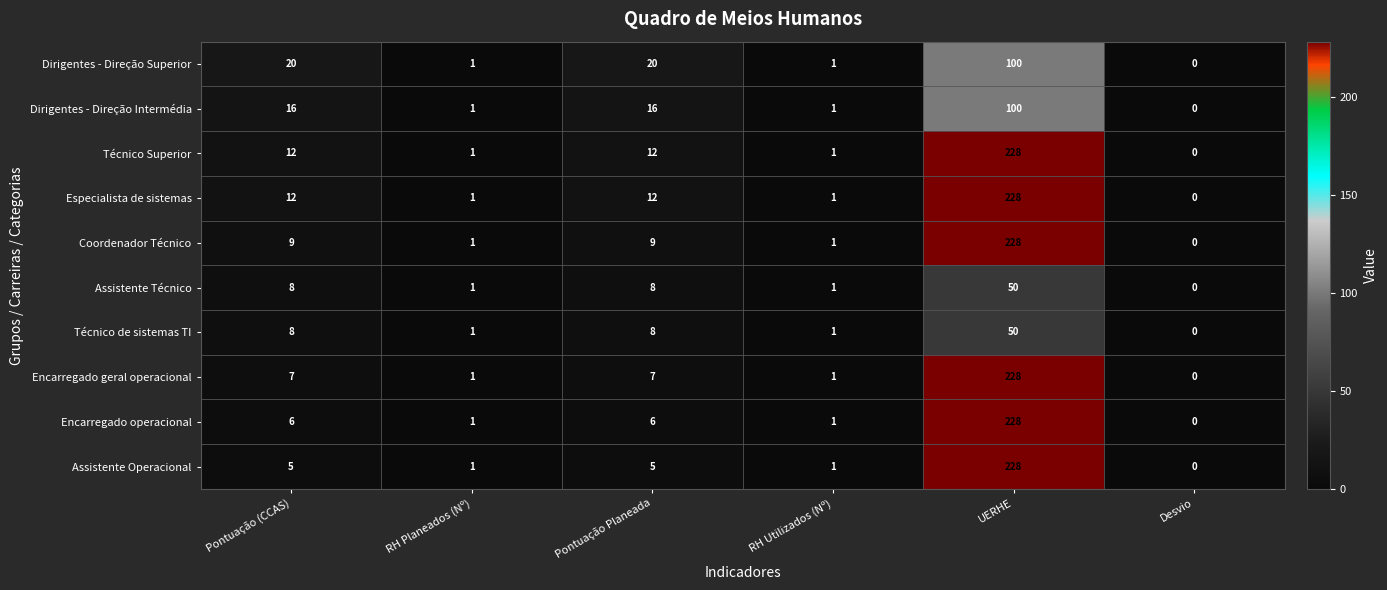

What is the total value across all series at RH Planeados (Nº)?

10